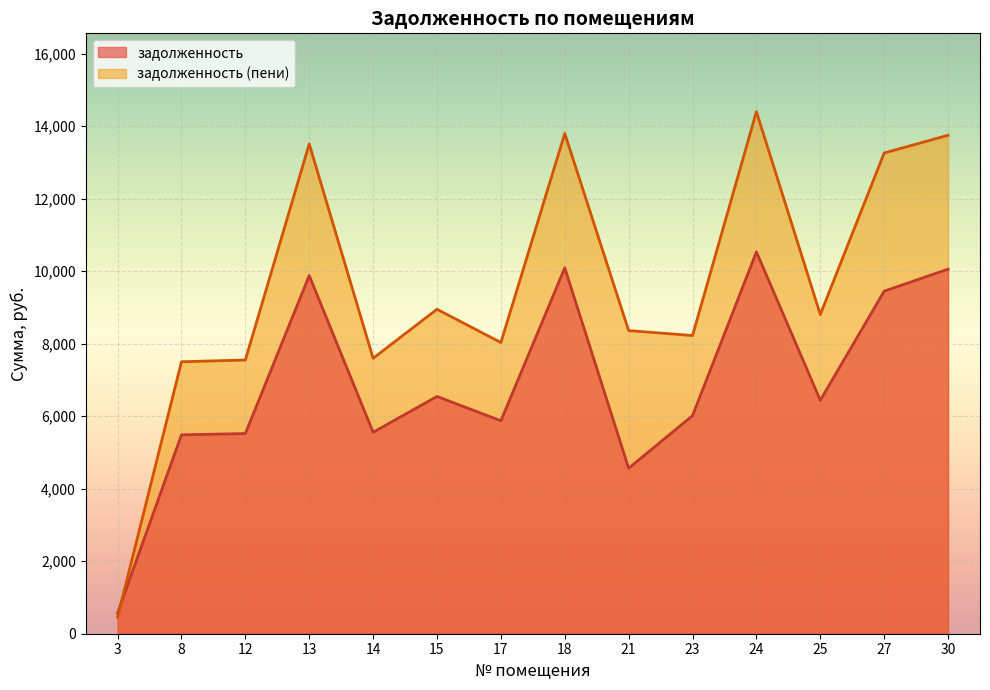

What value does the задолженность series have at 30?

10054.8